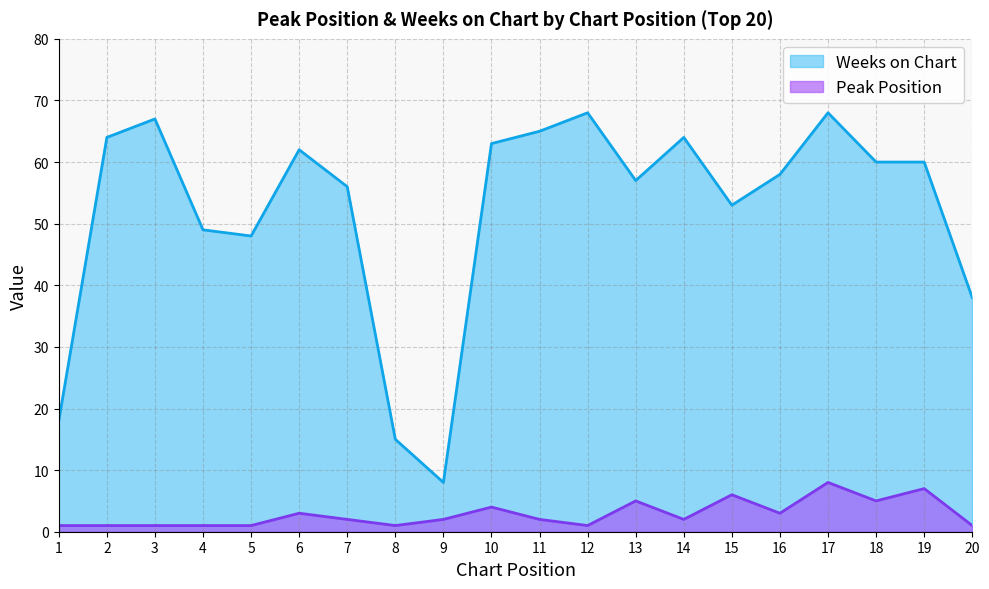

The value of Peak Position at 5 is 1. True or false?

False